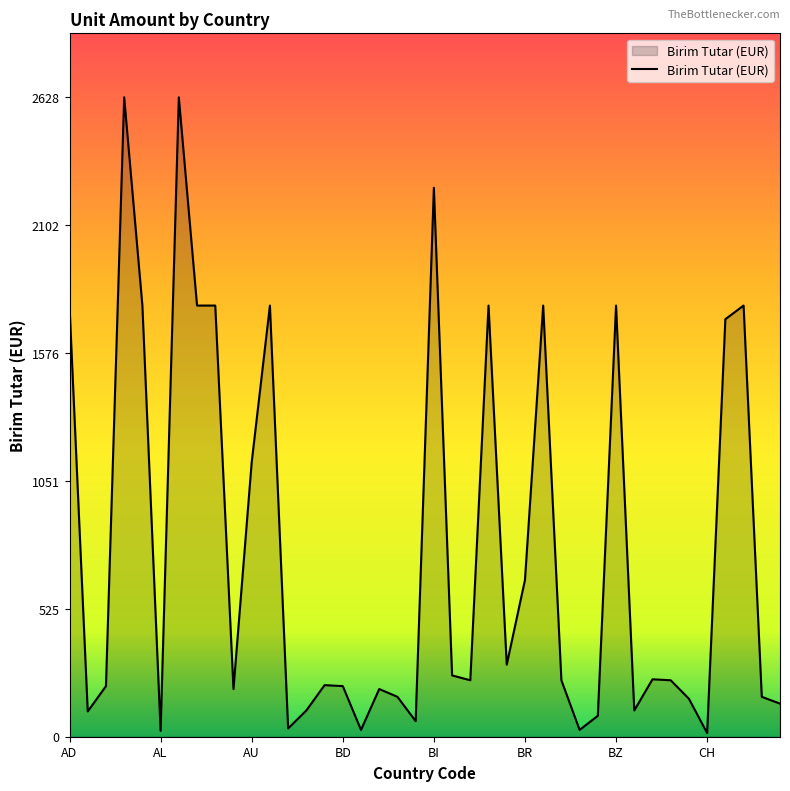

How many lines are shown in the chart?

1